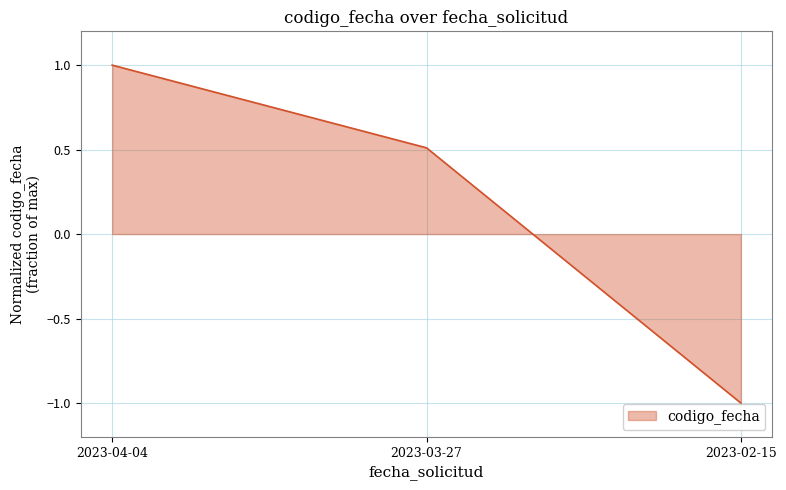

At which label is the value closest to 0?

2023-03-27